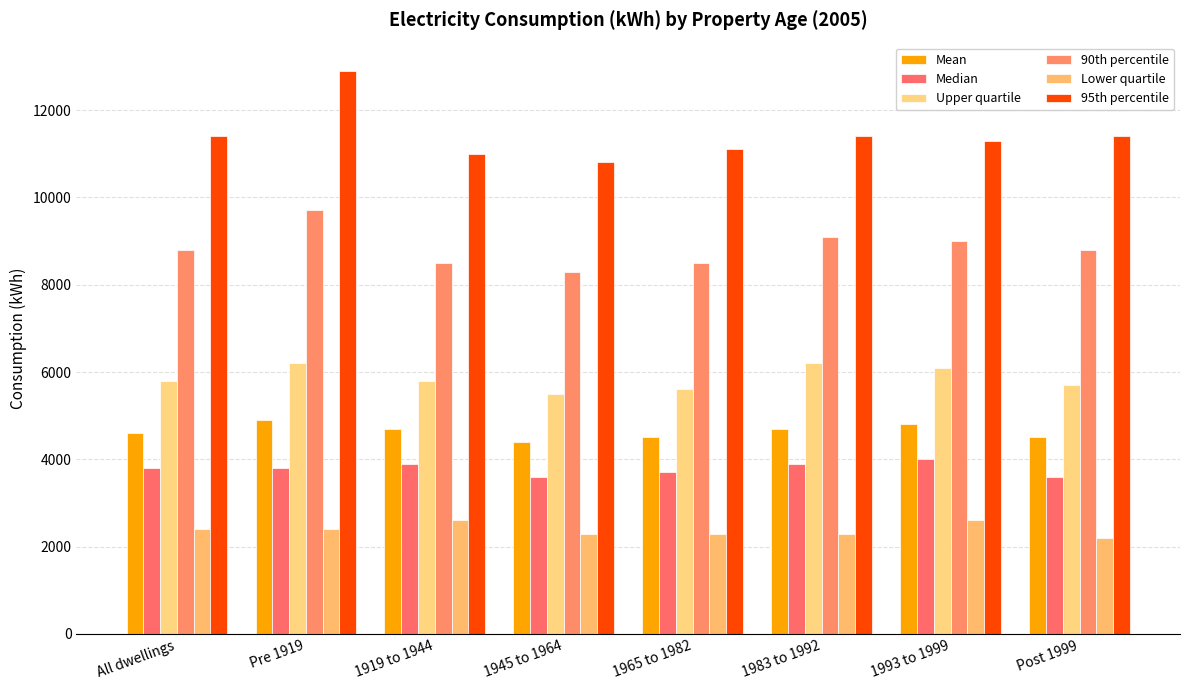

What value does the Upper quartile series have at 1965 to 1982, to the nearest 100?

5600